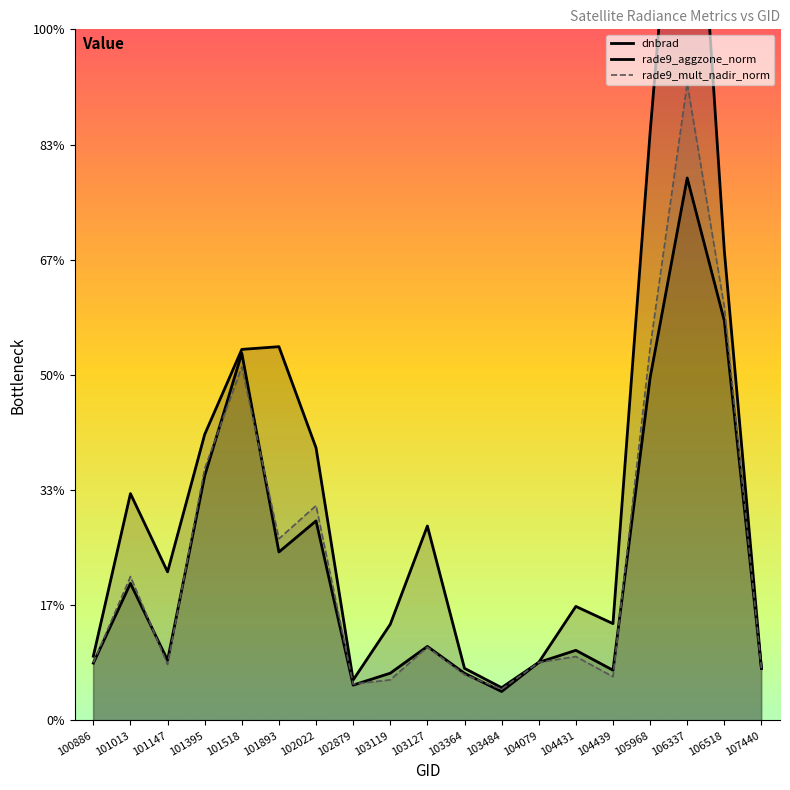

Which series has the largest total across all categories?

dnbrad